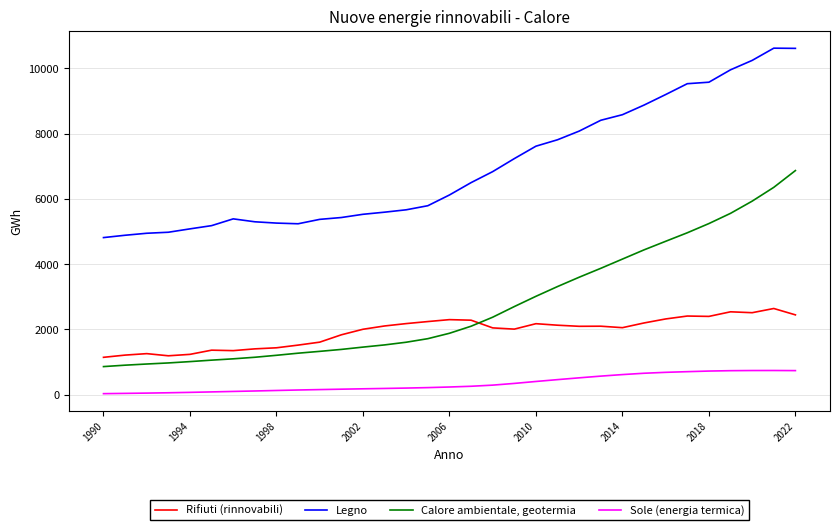

True or false: Sole (energia termica) and Rifiuti (rinnovabili) intersect in this chart.

False